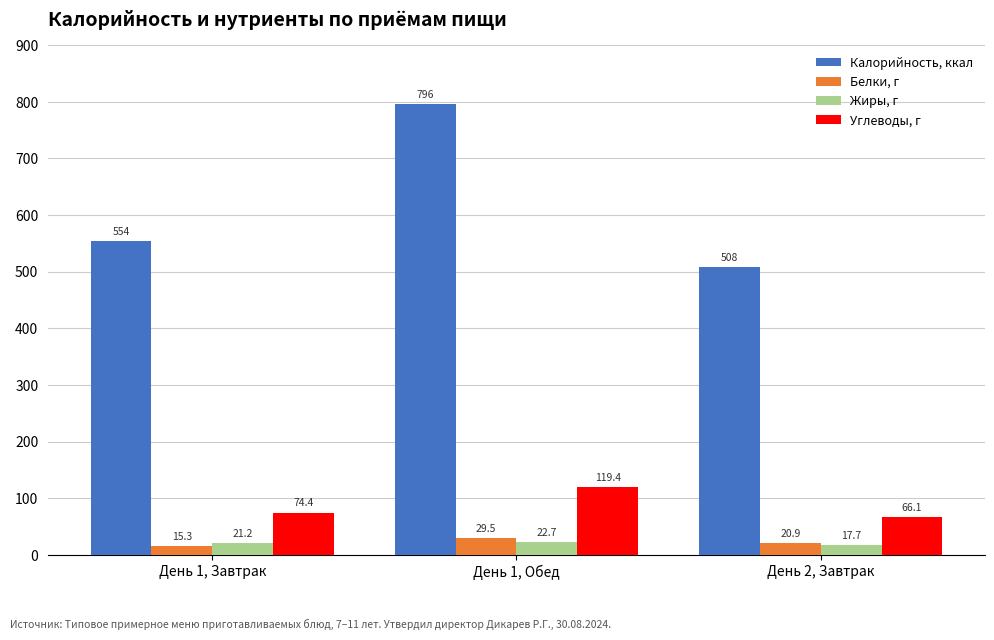

List the series in order of their peak value, highest first.

Калорийность, ккал, Углеводы, г, Белки, г, Жиры, г